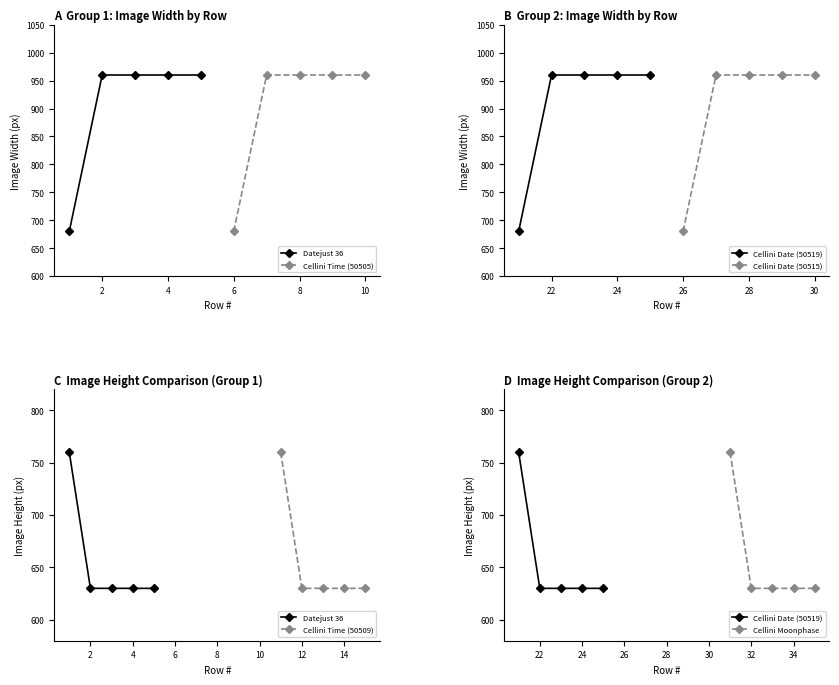

What is the lowest value of the Cellini Time (50509) series?

630